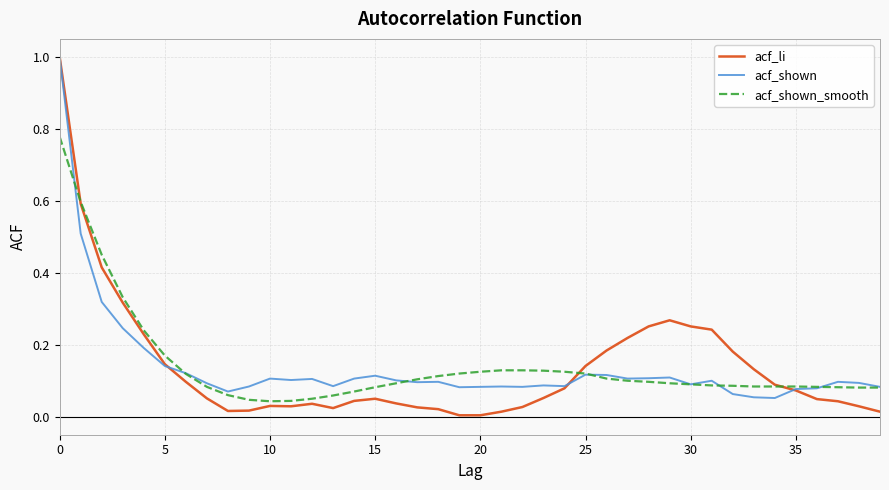

Which series has the widest spread of values?

acf_li